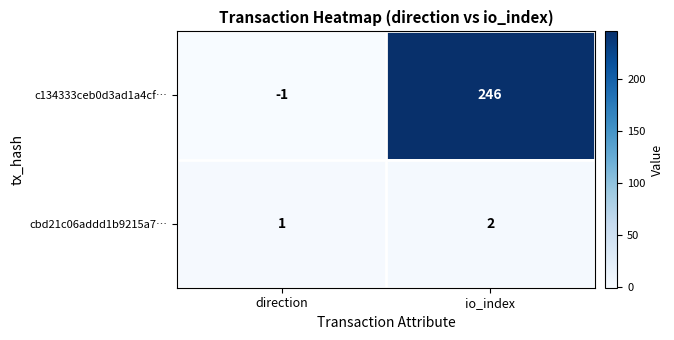

Which label corresponds to the smallest value in the chart?

direction